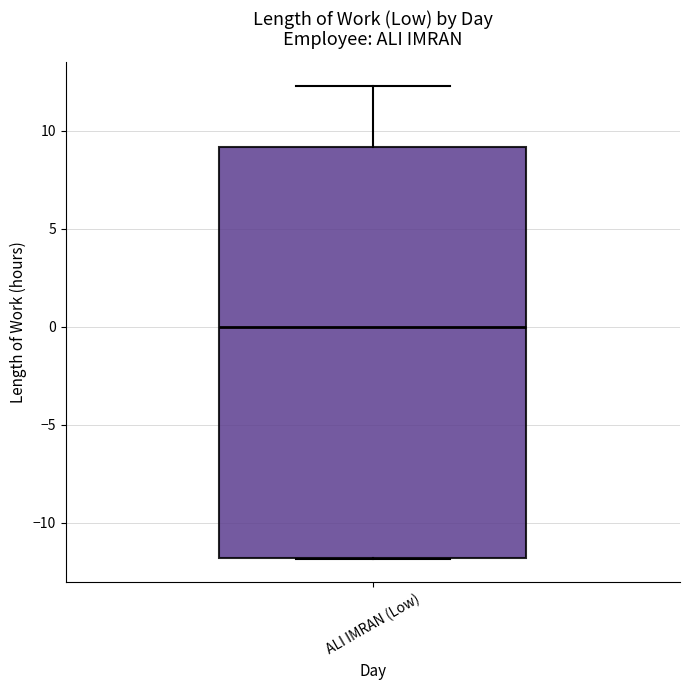

Transcribe this box plot: give where the median line is, the range the box spans, and where the two whiskers end, as read against the y-axis. The values are not printed on the chart, so give them approximately, as read against the axis.

median 0.0, box -12.0 to 9.0, whiskers -12.0 to 12.5